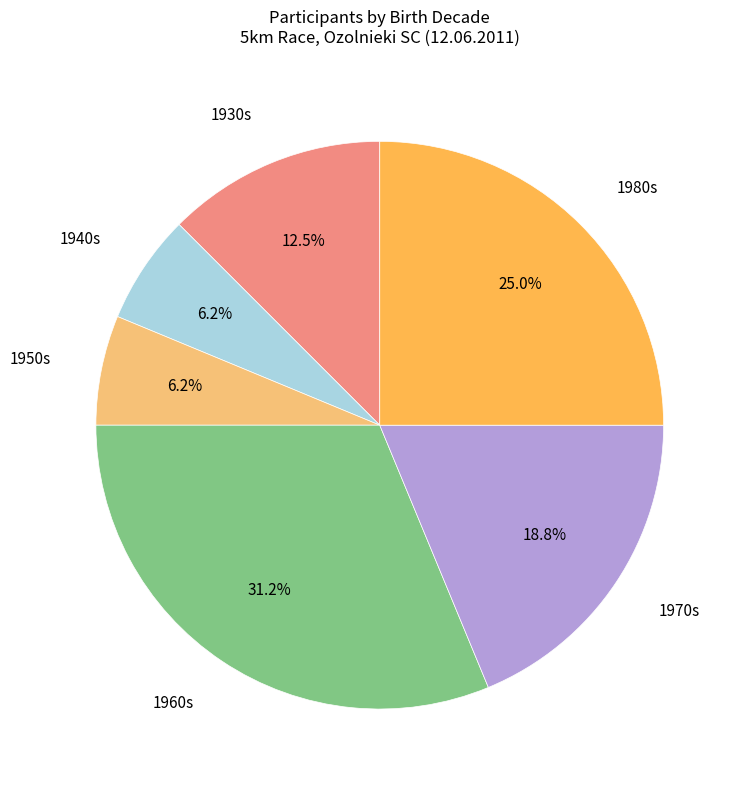

How many segments does this pie chart have?

6